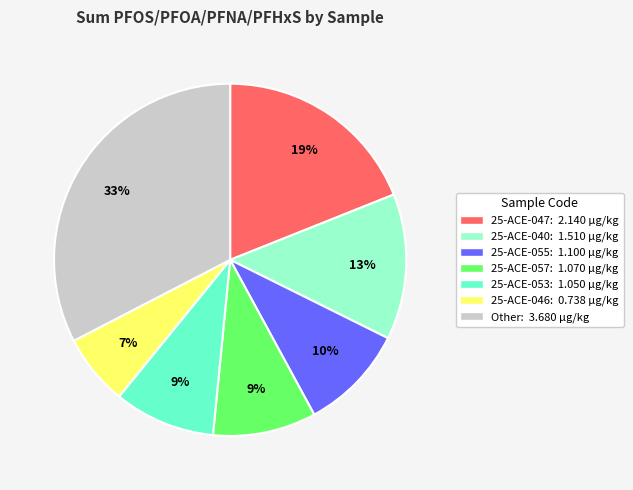

What is the smallest slice in the pie chart?

25-ACE-046: 0.738 µg/kg